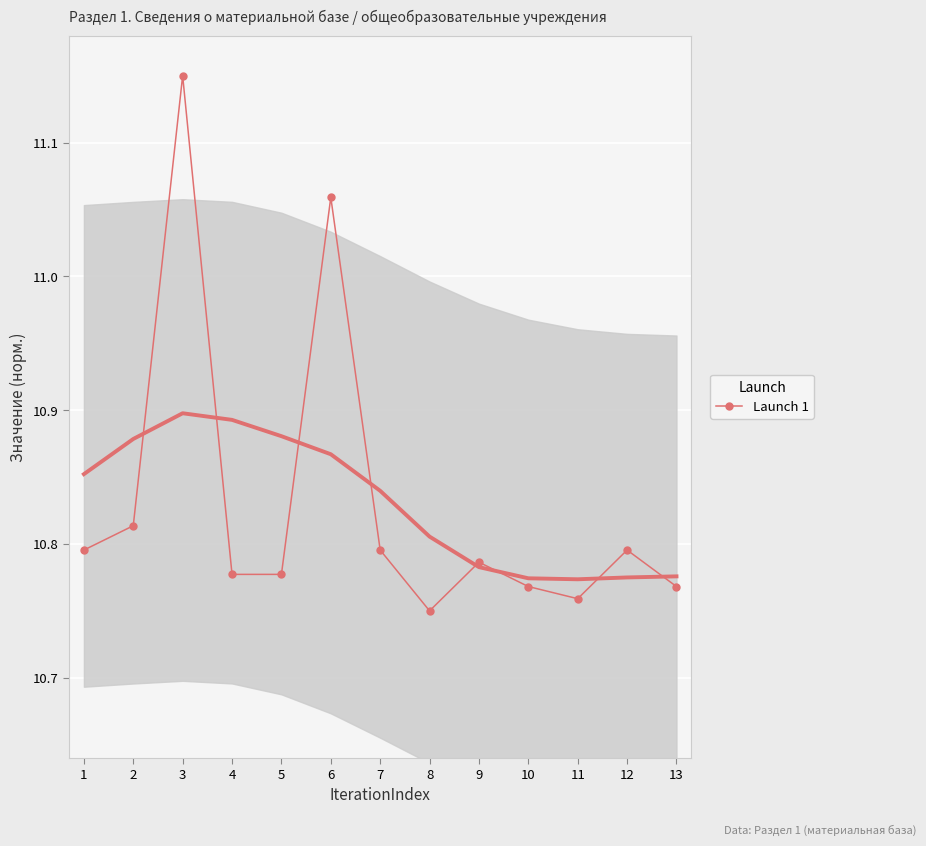

What is the difference between the maximum and minimum values?

0.4